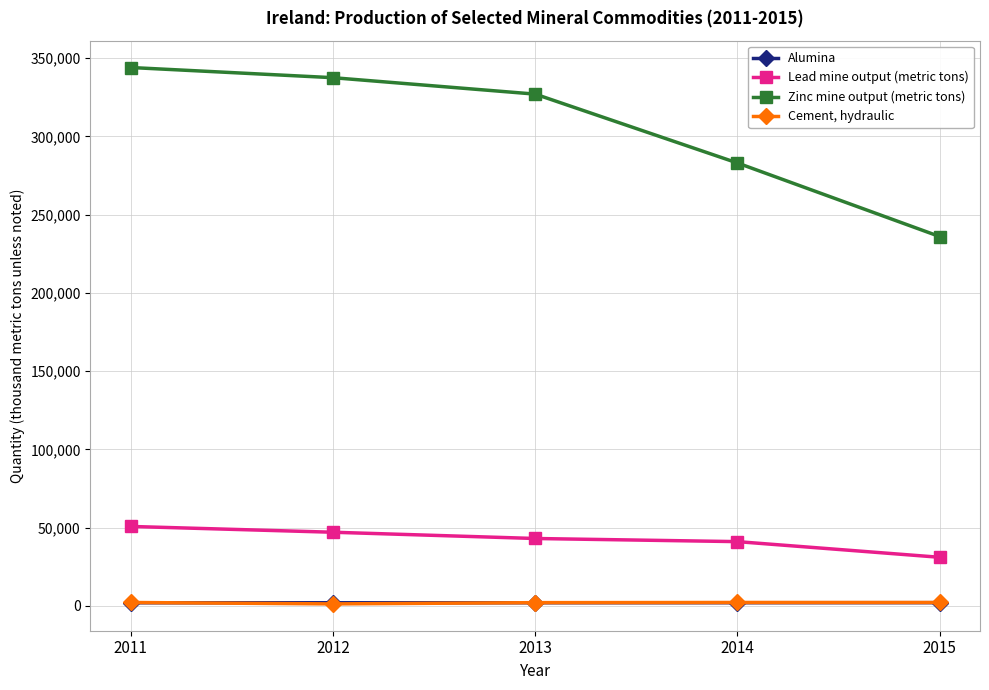

Is this an area chart (filled region under the line)?

No